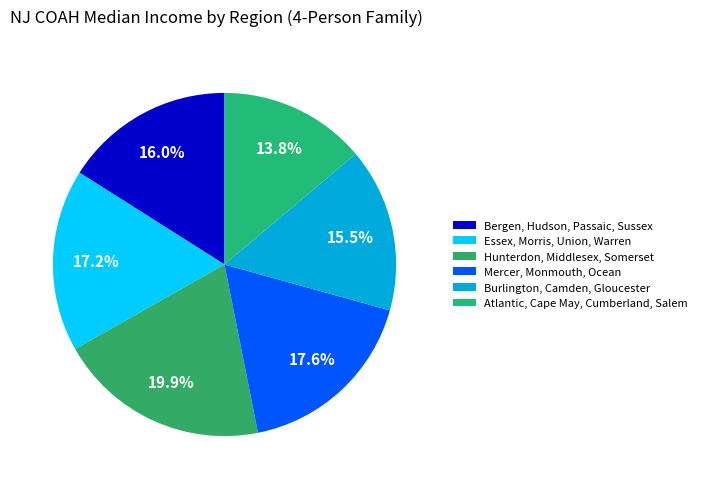

How many segments does this pie chart have?

6